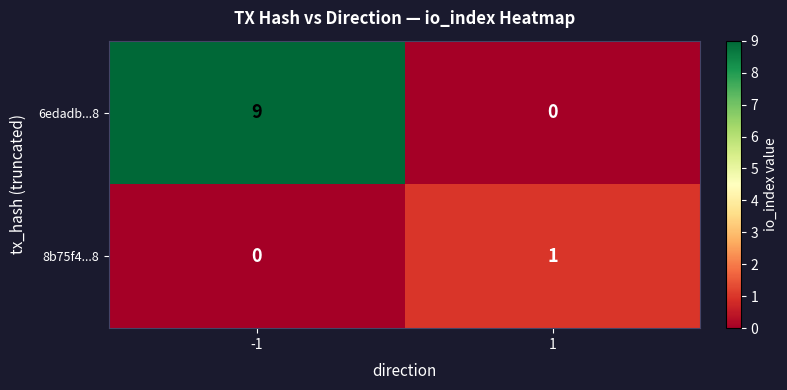

Which series has the largest total across all categories?

6edadb...8